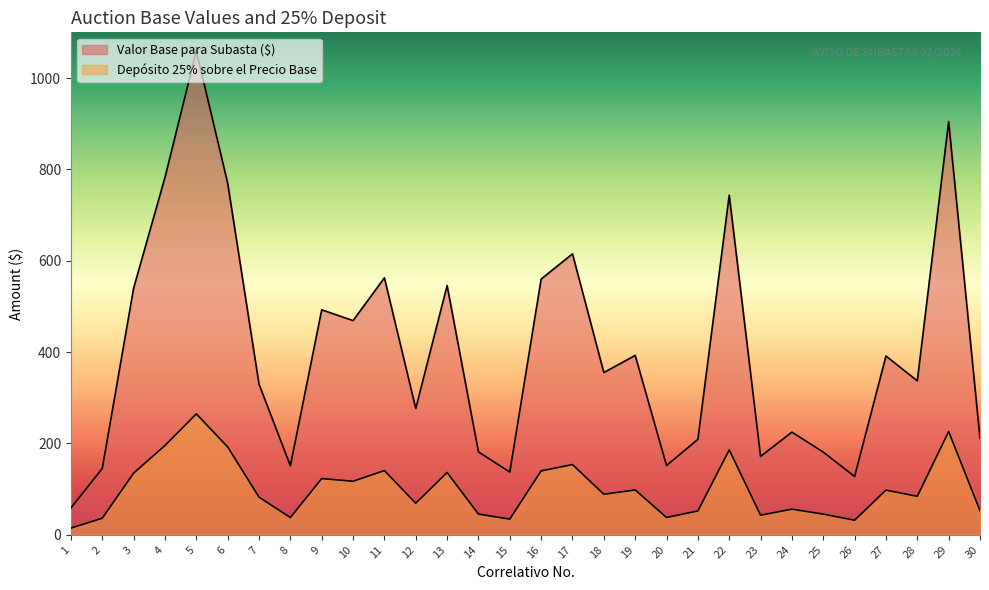

Which series has the largest range (max minus min)?

Valor Base para Subasta ($)